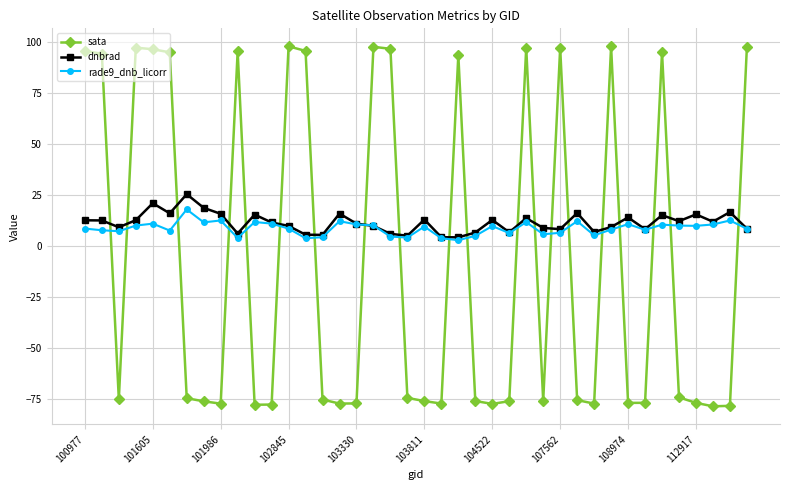

What is the difference between the second highest and second lowest values in the sata series?

176.3